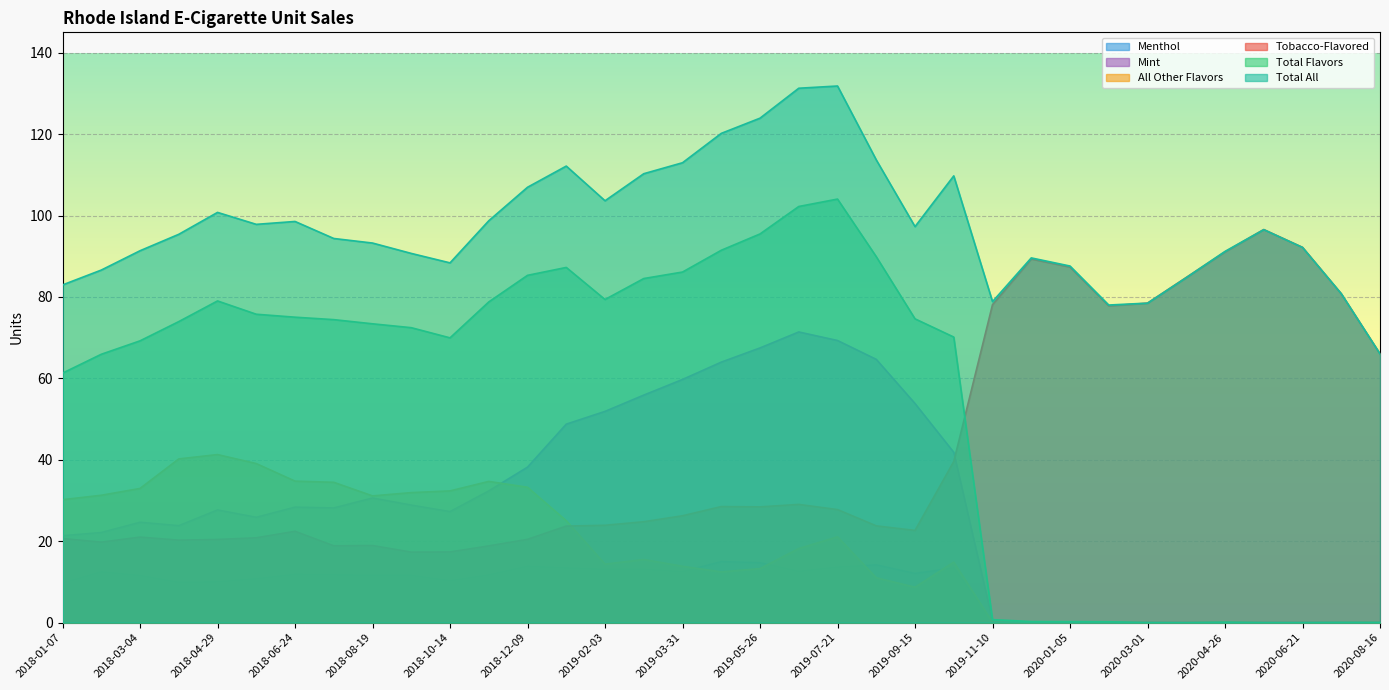

Is the value of All Other Flavors at 2018-07-22 greater than the value of Mint at 2019-12-08?

Yes